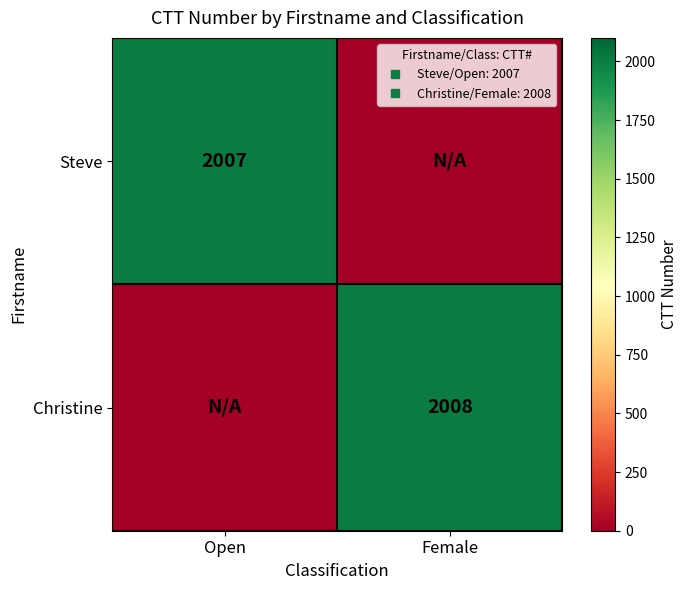

Which category has the lowest value in the Christine series?

Open